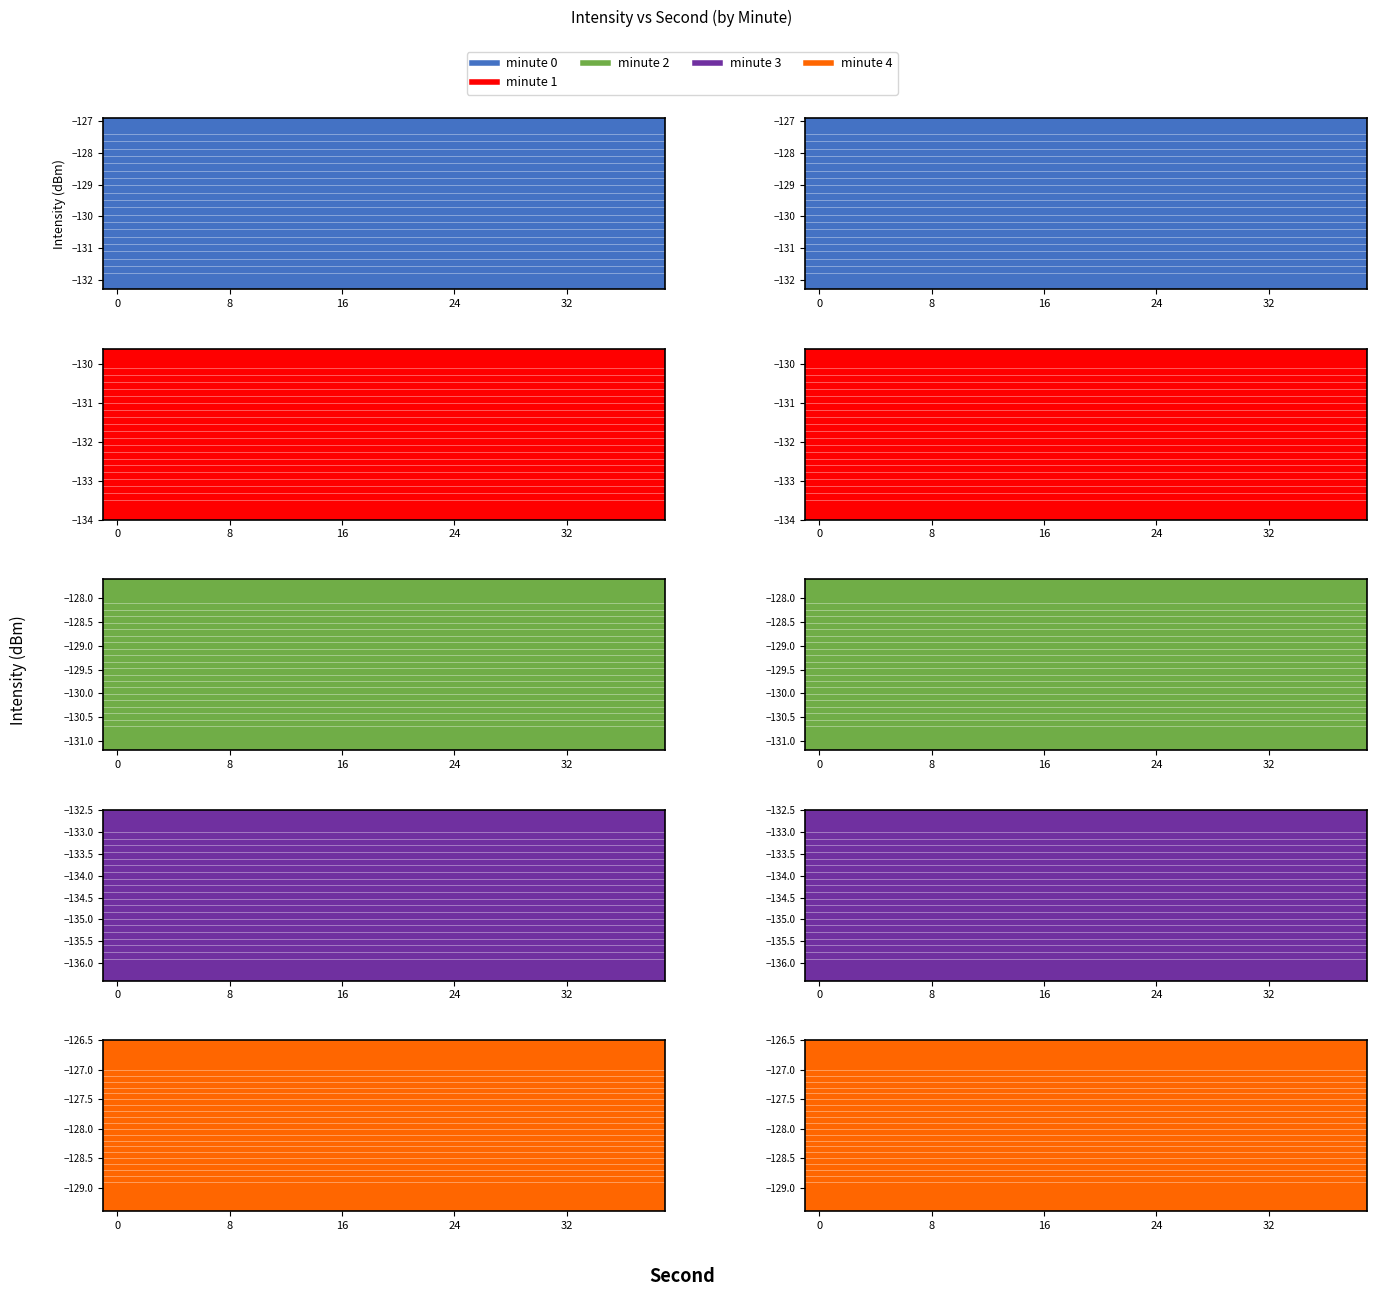

What is the difference between the second highest and minimum values in the minute 0 series?

3.6